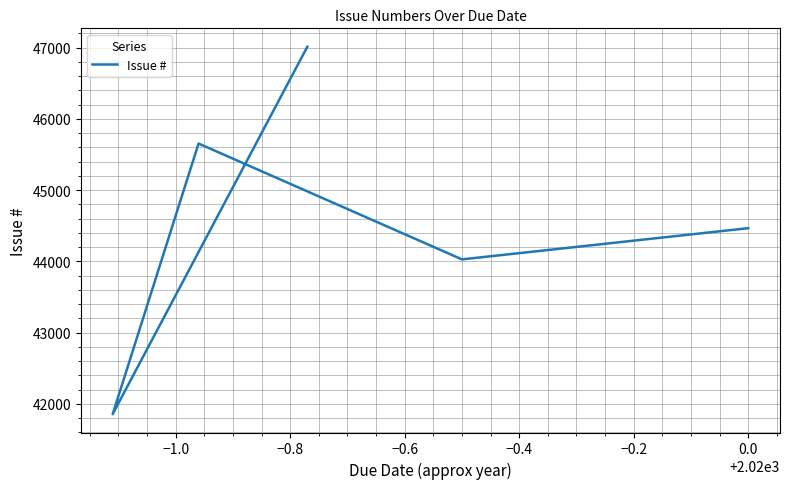

The value at −0.8 is 63456. True or false?

False